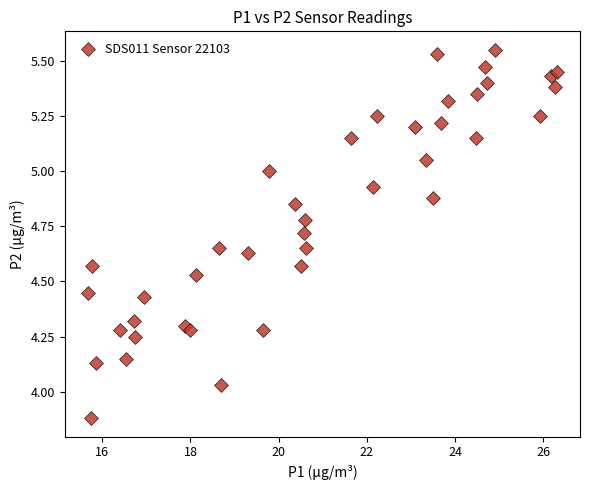

What is the range of X values (max minus min)?

10.6